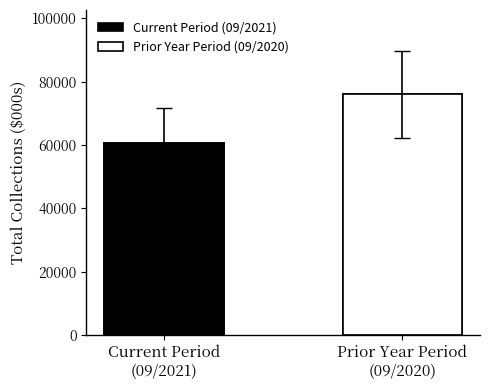

Which category has the highest value in the Total series?

09/2020